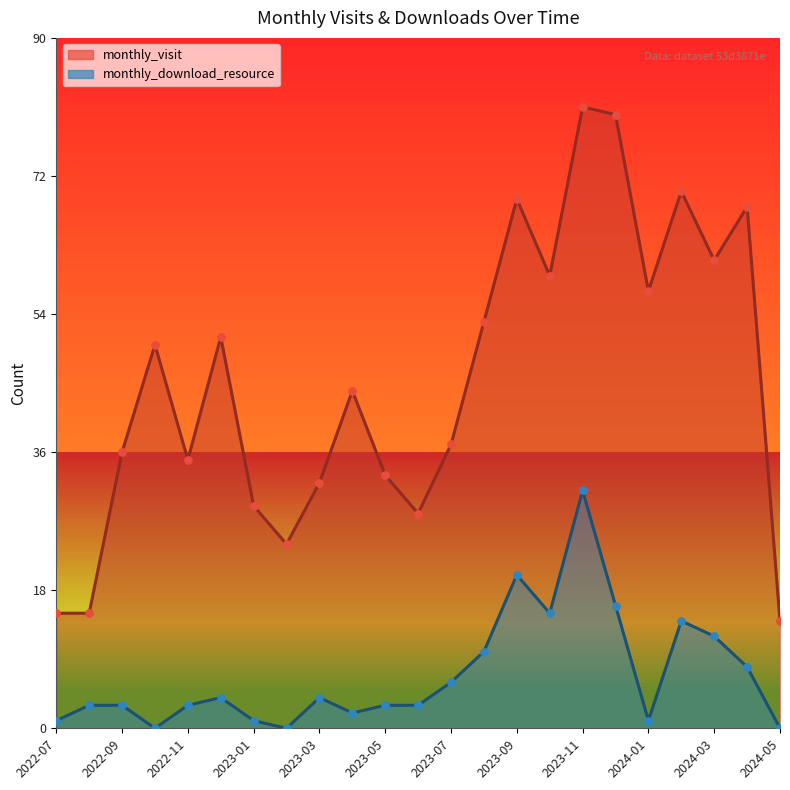

Which series has the largest Y range (max minus min)?

monthly_visit